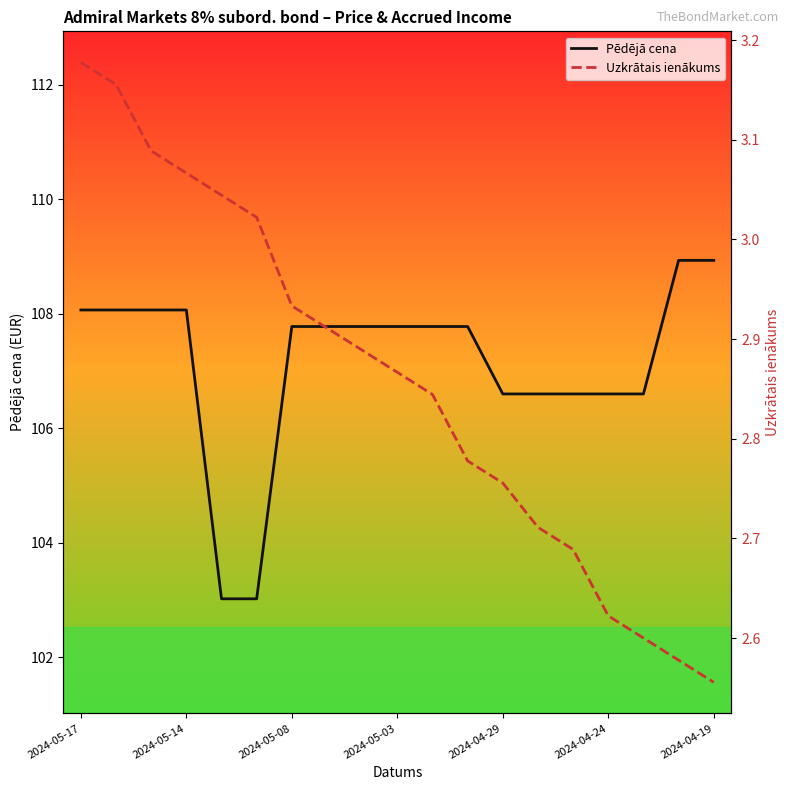

Is it true that Pēdējā cena equals 153.5 at 2024-05-08?

False